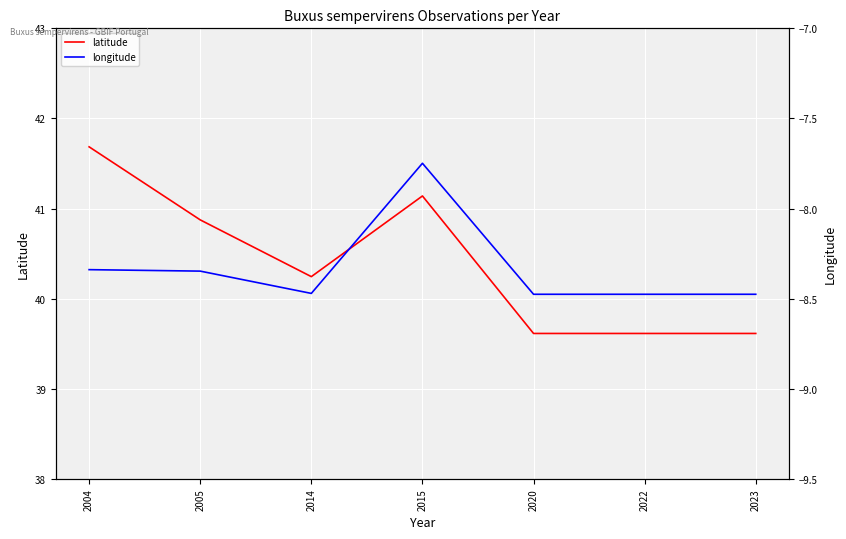

True or false: longitude and latitude intersect in this chart.

False